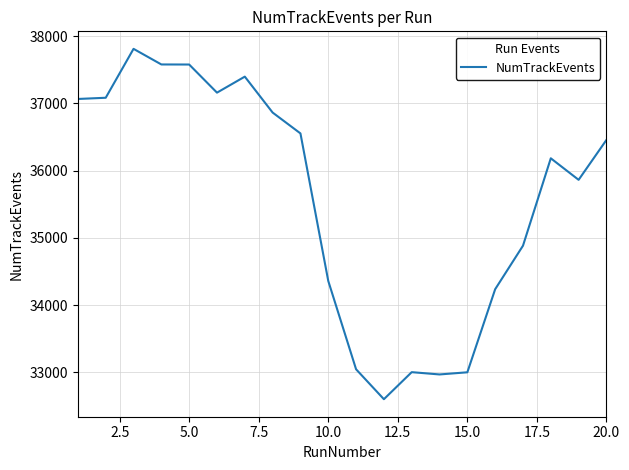

Does the chart display data point markers on the line(s)?

No